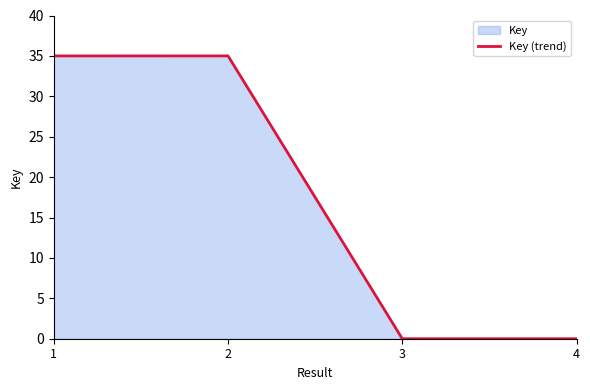

Is it true that the value at 1 is 8.3?

False